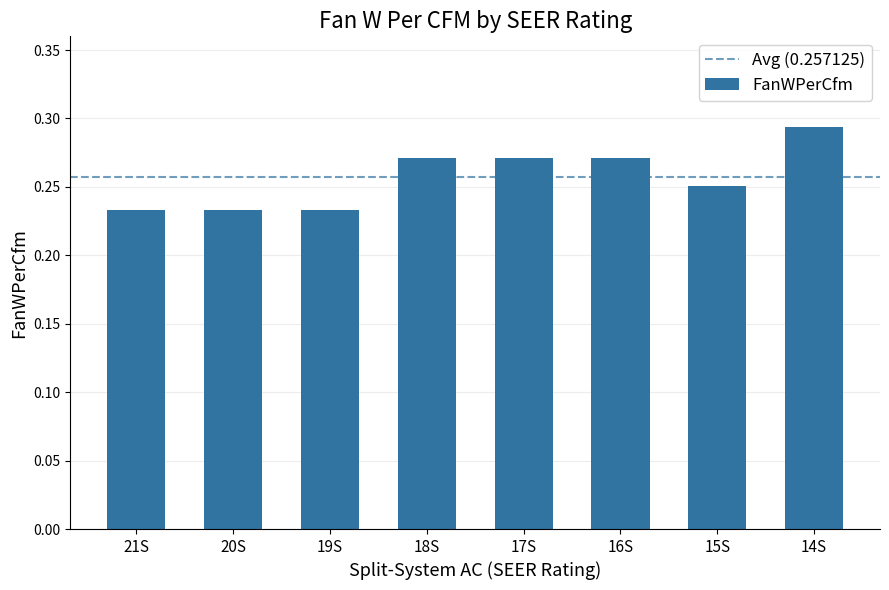

What is the label of the 6th bar from the left?

16S